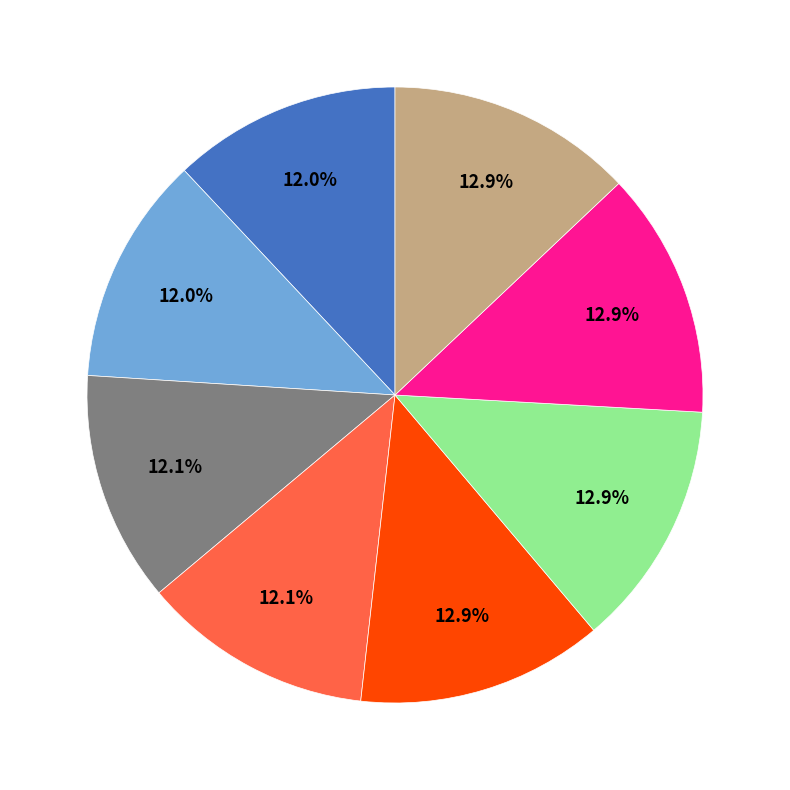

How many segments does this pie chart have?

8